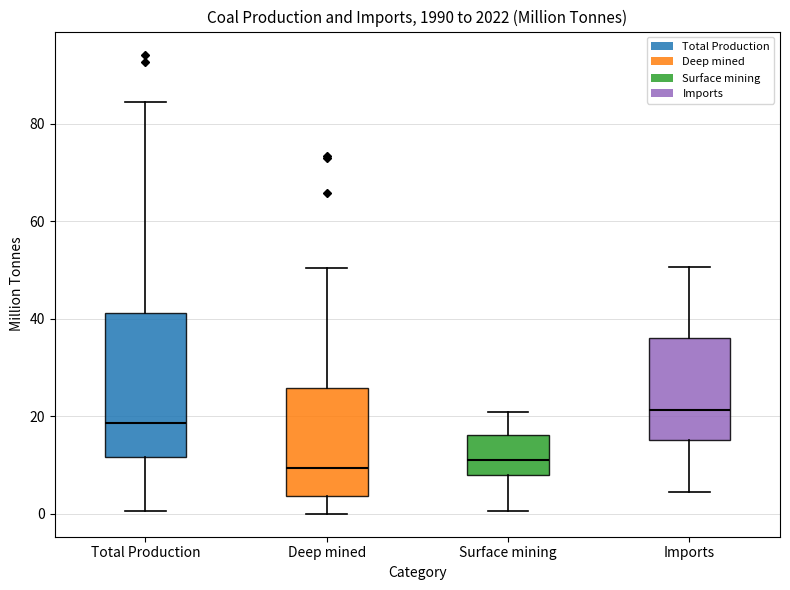

Reading left to right, read every box against the y-axis: the position of its median line, the range the box covers, and the ends of its whiskers. The values are not printed on the chart, so give them approximately, as read against the axis.

Total Production: median 18, box 12 to 42, whiskers 0 to 84
Deep mined: median 10, box 4 to 26, whiskers 0 to 50
Surface mining: median 10, box 8 to 16, whiskers 0 to 20
Imports: median 22, box 16 to 36, whiskers 4 to 50